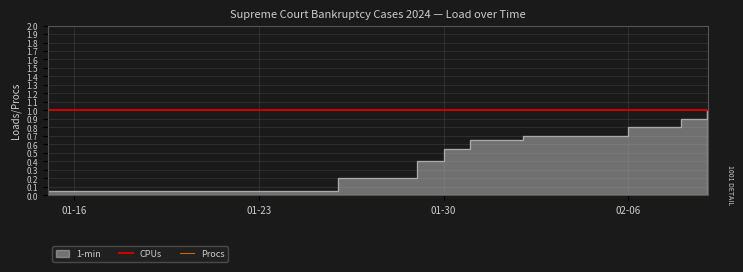

Rank the series by their average value, from highest to lowest.

CPUs, Procs